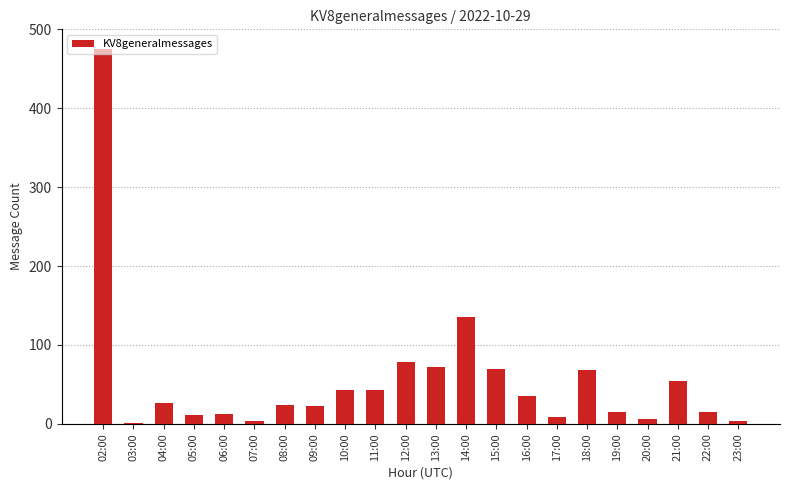

How many series are shown in this chart?

1